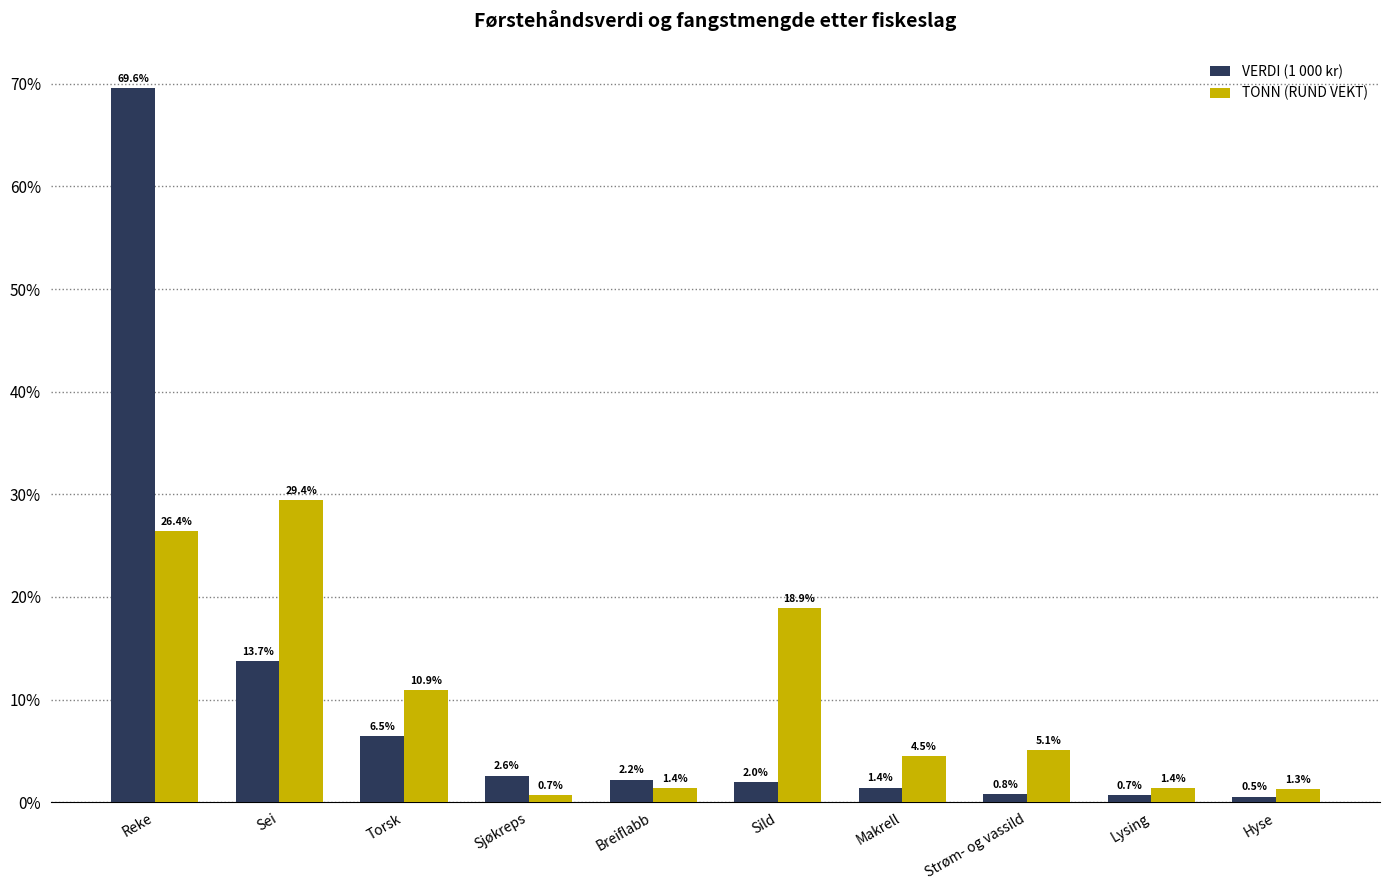

What is the difference between the highest and lowest values at Torsk?

4.4